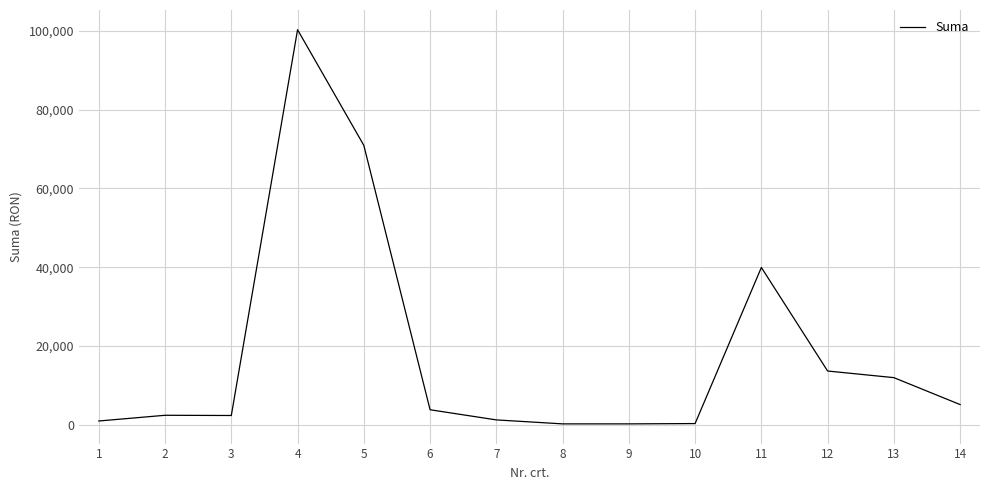

What is the maximum value shown in the chart?

100264.0